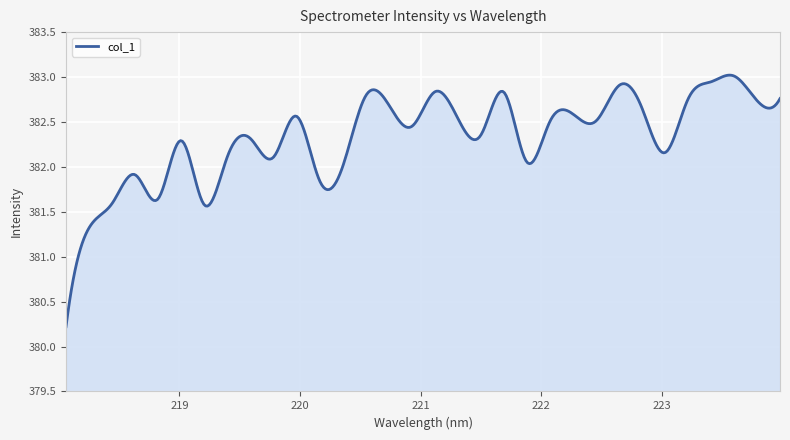

What is the minimum value shown in the chart?

380.2